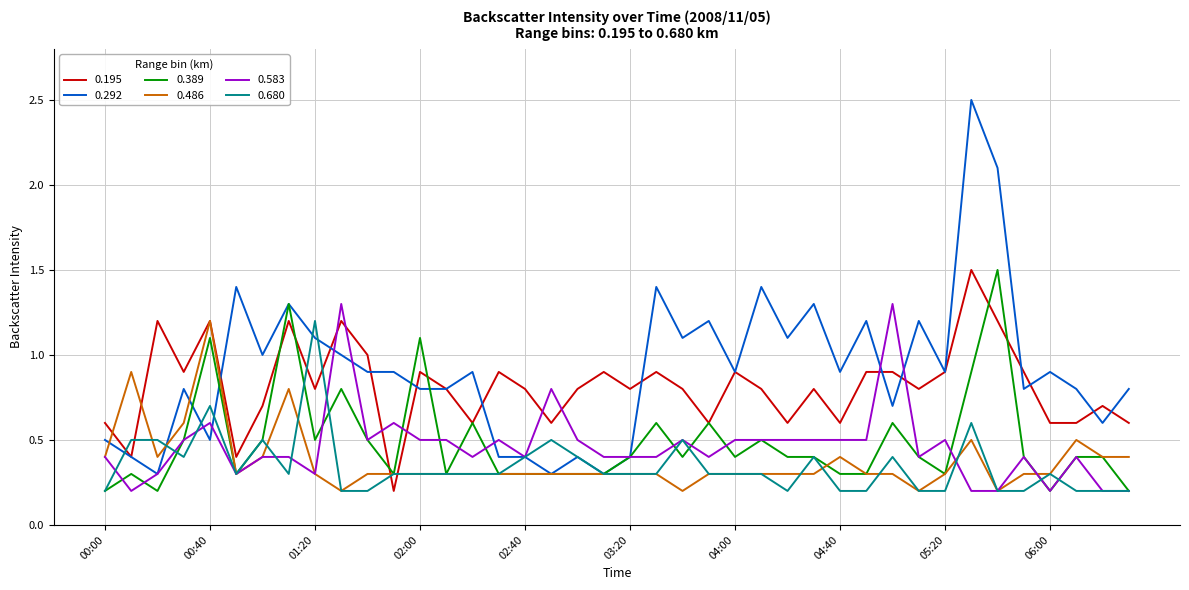

What is the greatest value displayed?

2.5